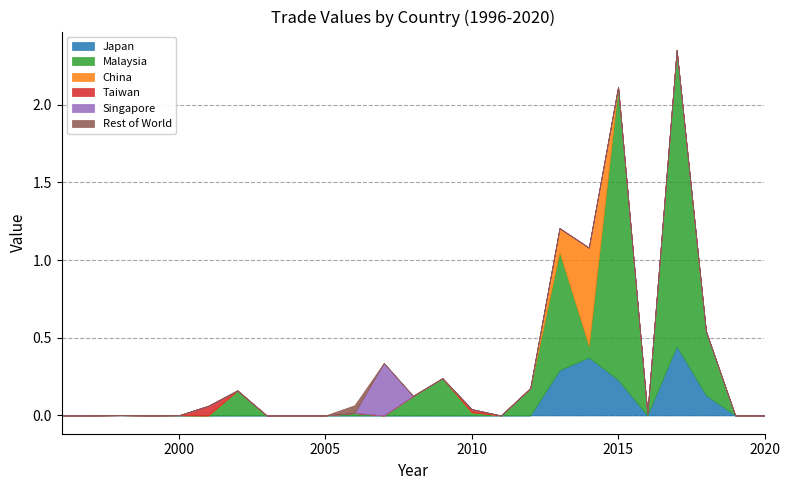

True or false: China and Singapore intersect in this chart.

False